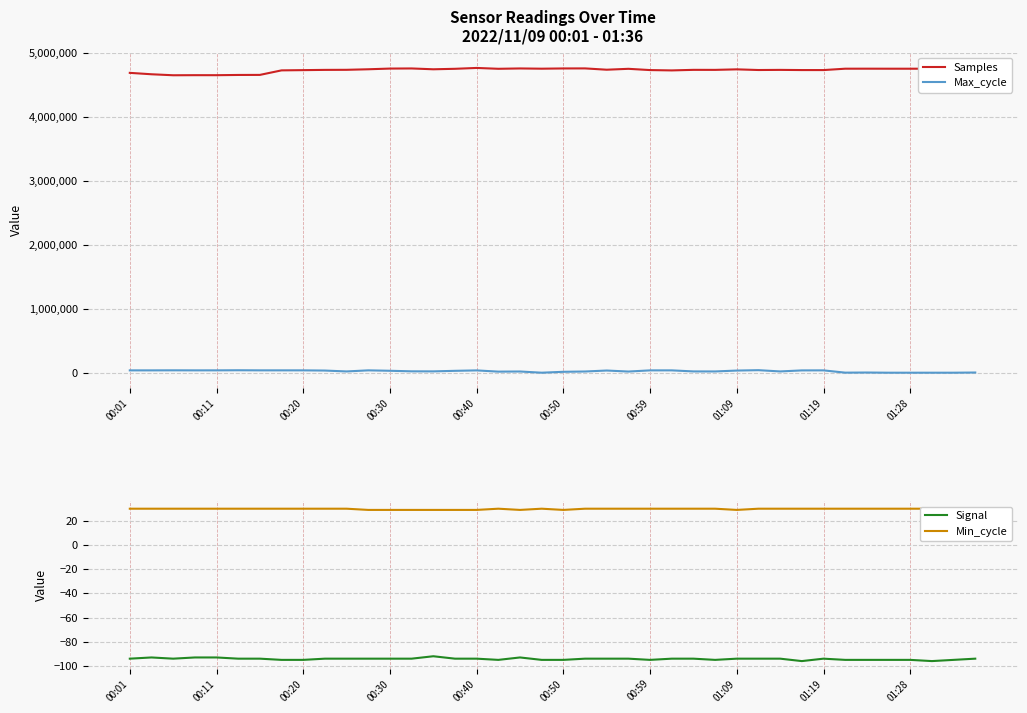

How many lines are shown in the chart?

4